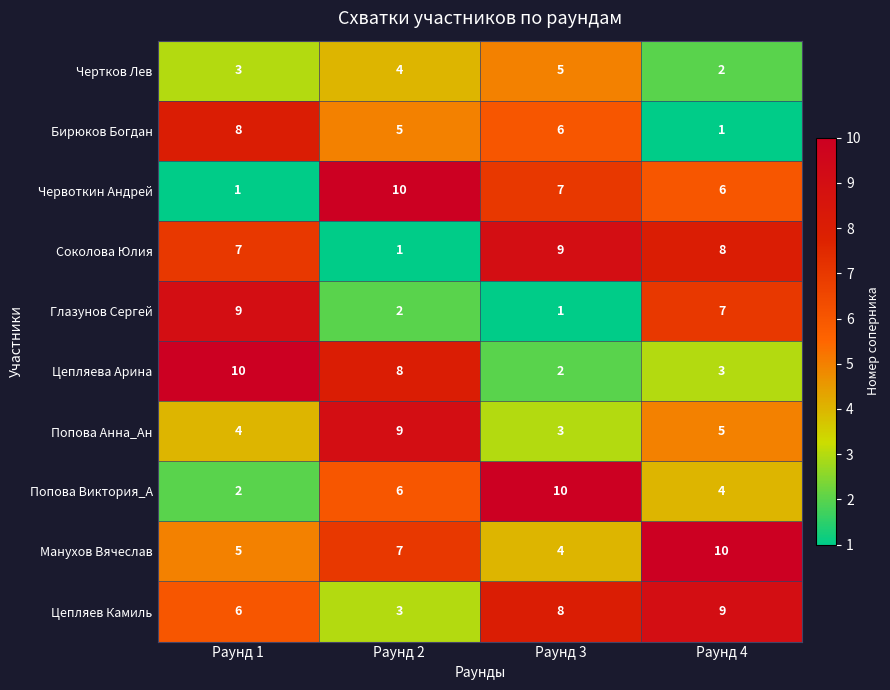

At Раунд 4, list the series in order from largest to smallest.

Манухов Вячеслав, Цепляев Камиль, Соколова Юлия, Глазунов Сергей, Червоткин Андрей, Попова Анна_Ан, Попова Виктория_А, Цепляева Арина, Чертков Лев, Бирюков Богдан